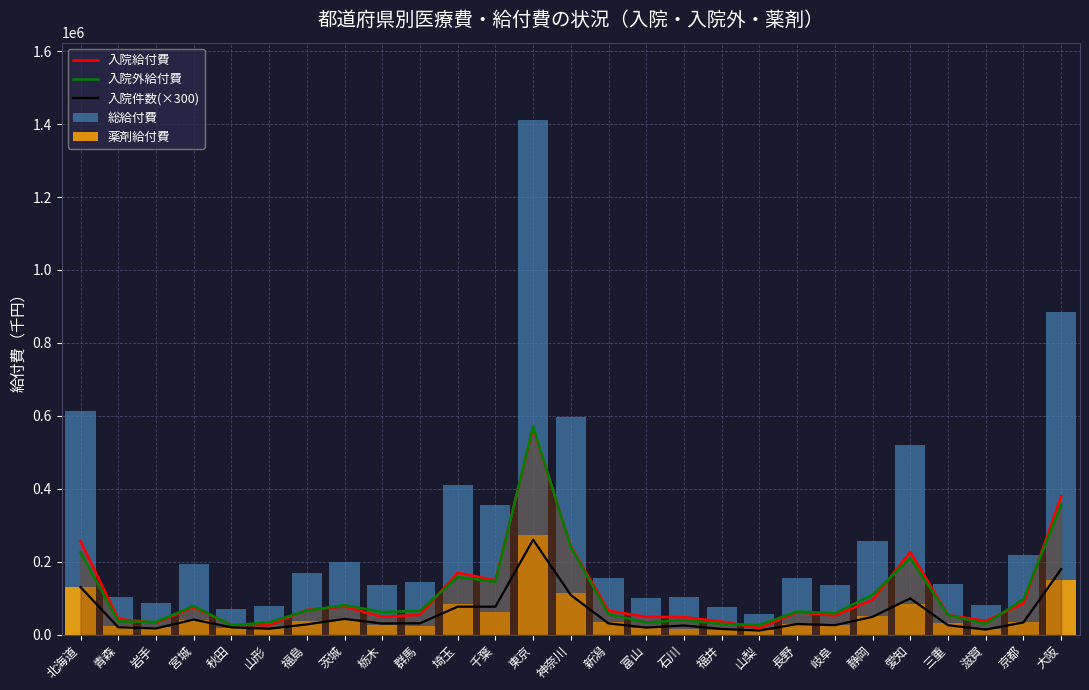

How many data points does each series have?

27